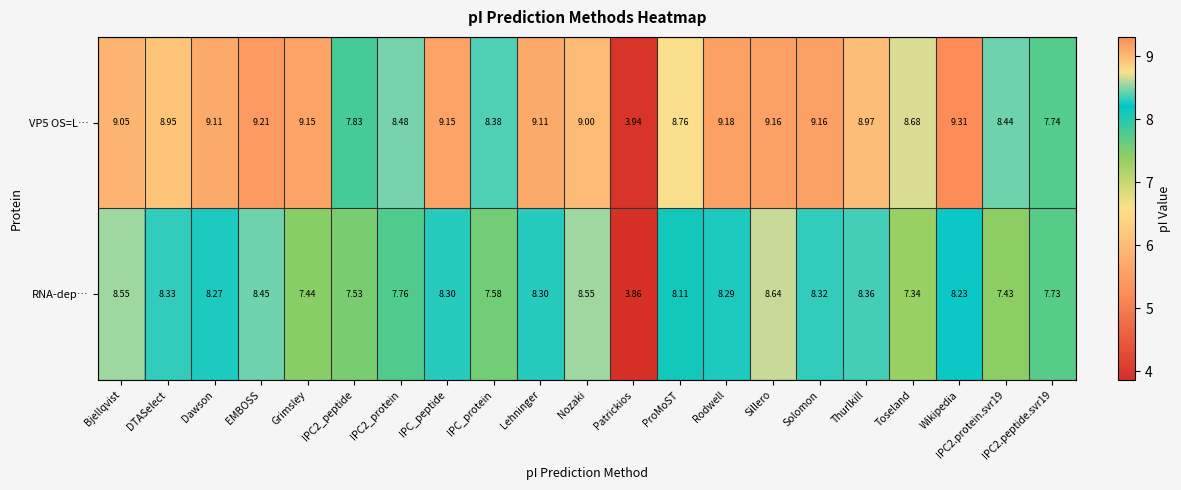

Is the value of RNA-dep… at Bjellqvist greater than the value of VP5 OS=L… at IPC_protein?

Yes